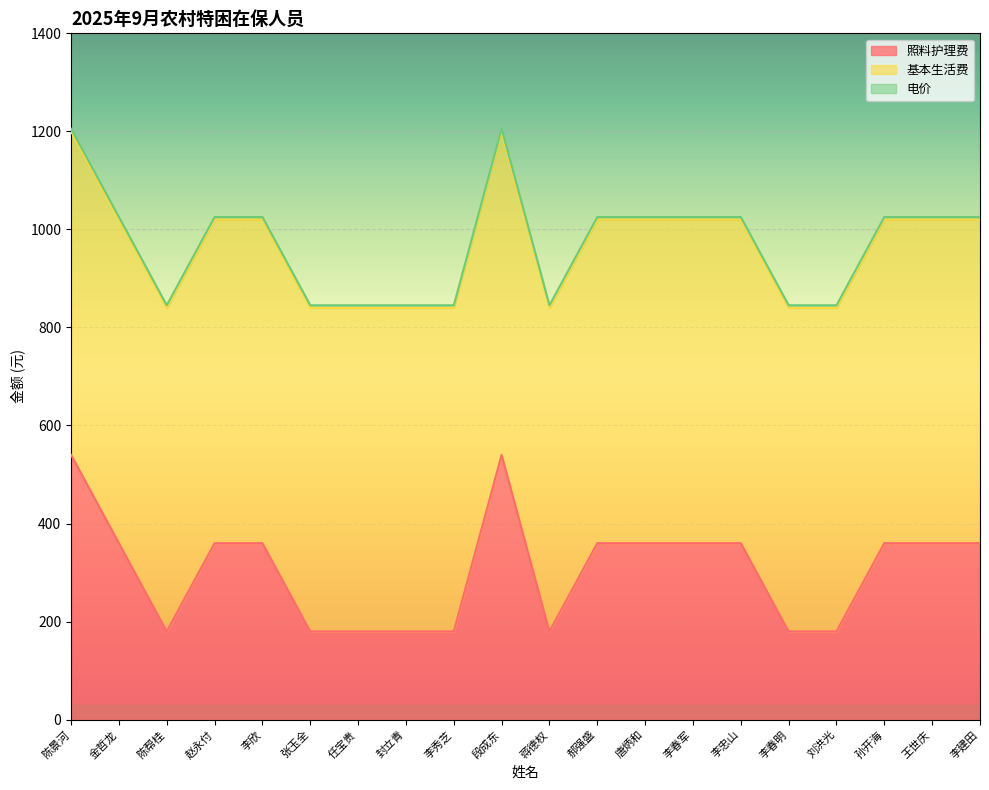

Rank the series by their average value, from lowest to highest.

电价, 照料护理费, 基本生活费